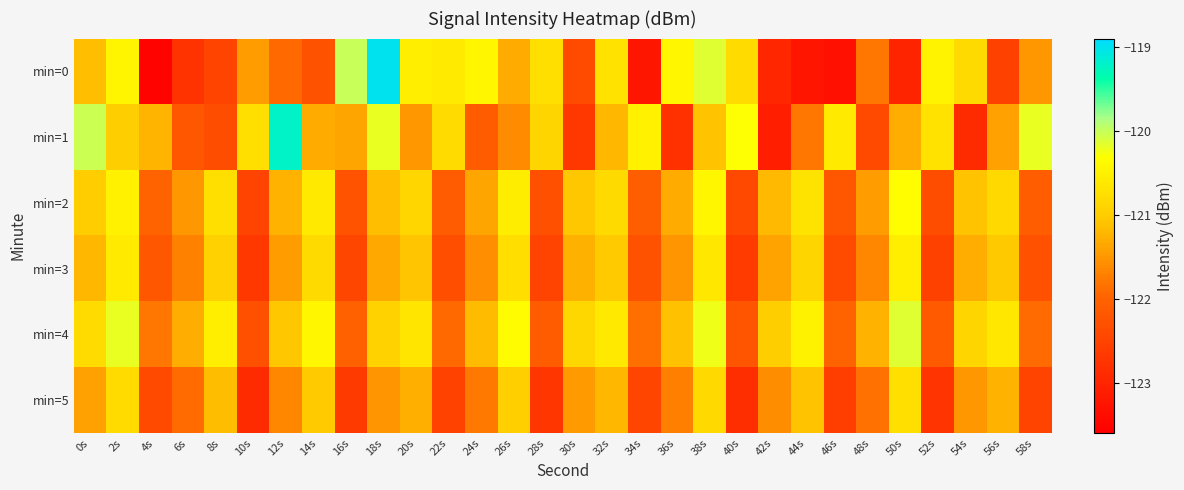

At how many categories does at least one series exceed -121?

27